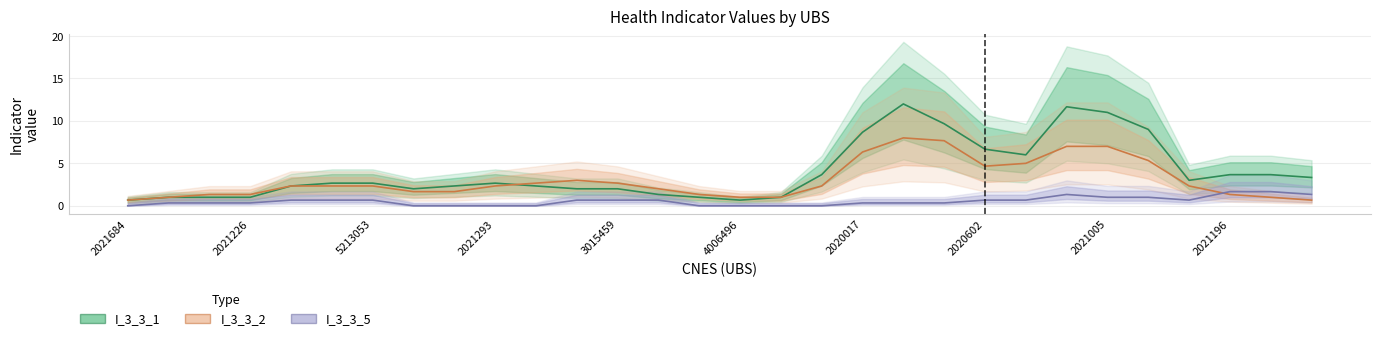

The I_3_3_2 series shows 2 at 2020017. True or false?

False